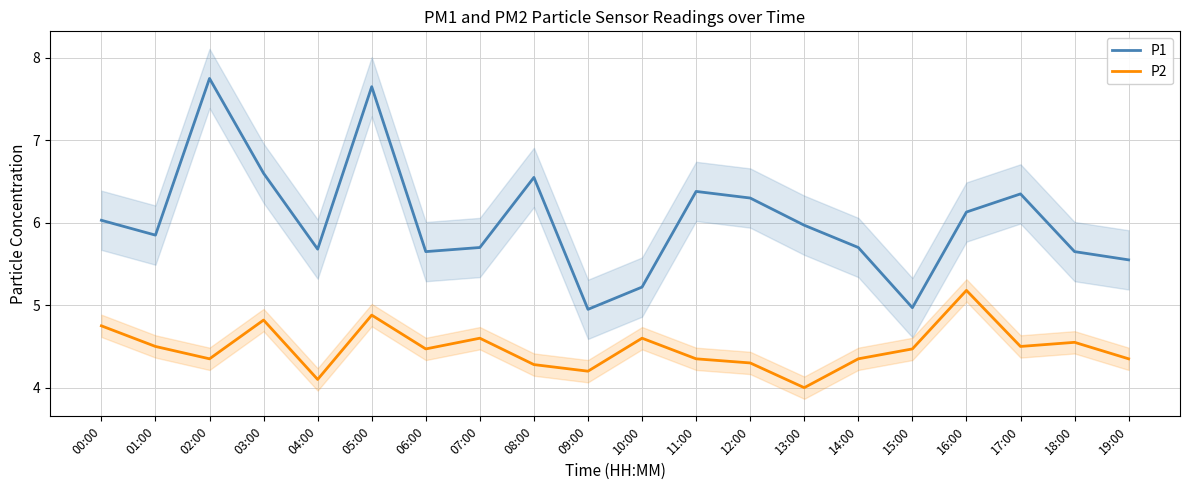

What are all the series names shown in the legend?

P1, P2